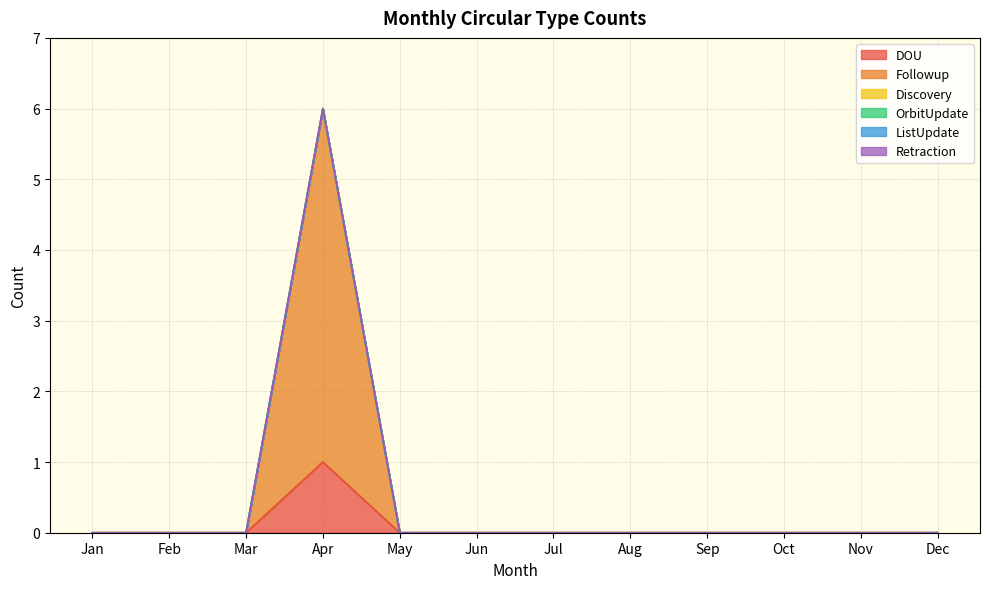

Does the chart display data point markers on the line(s)?

No